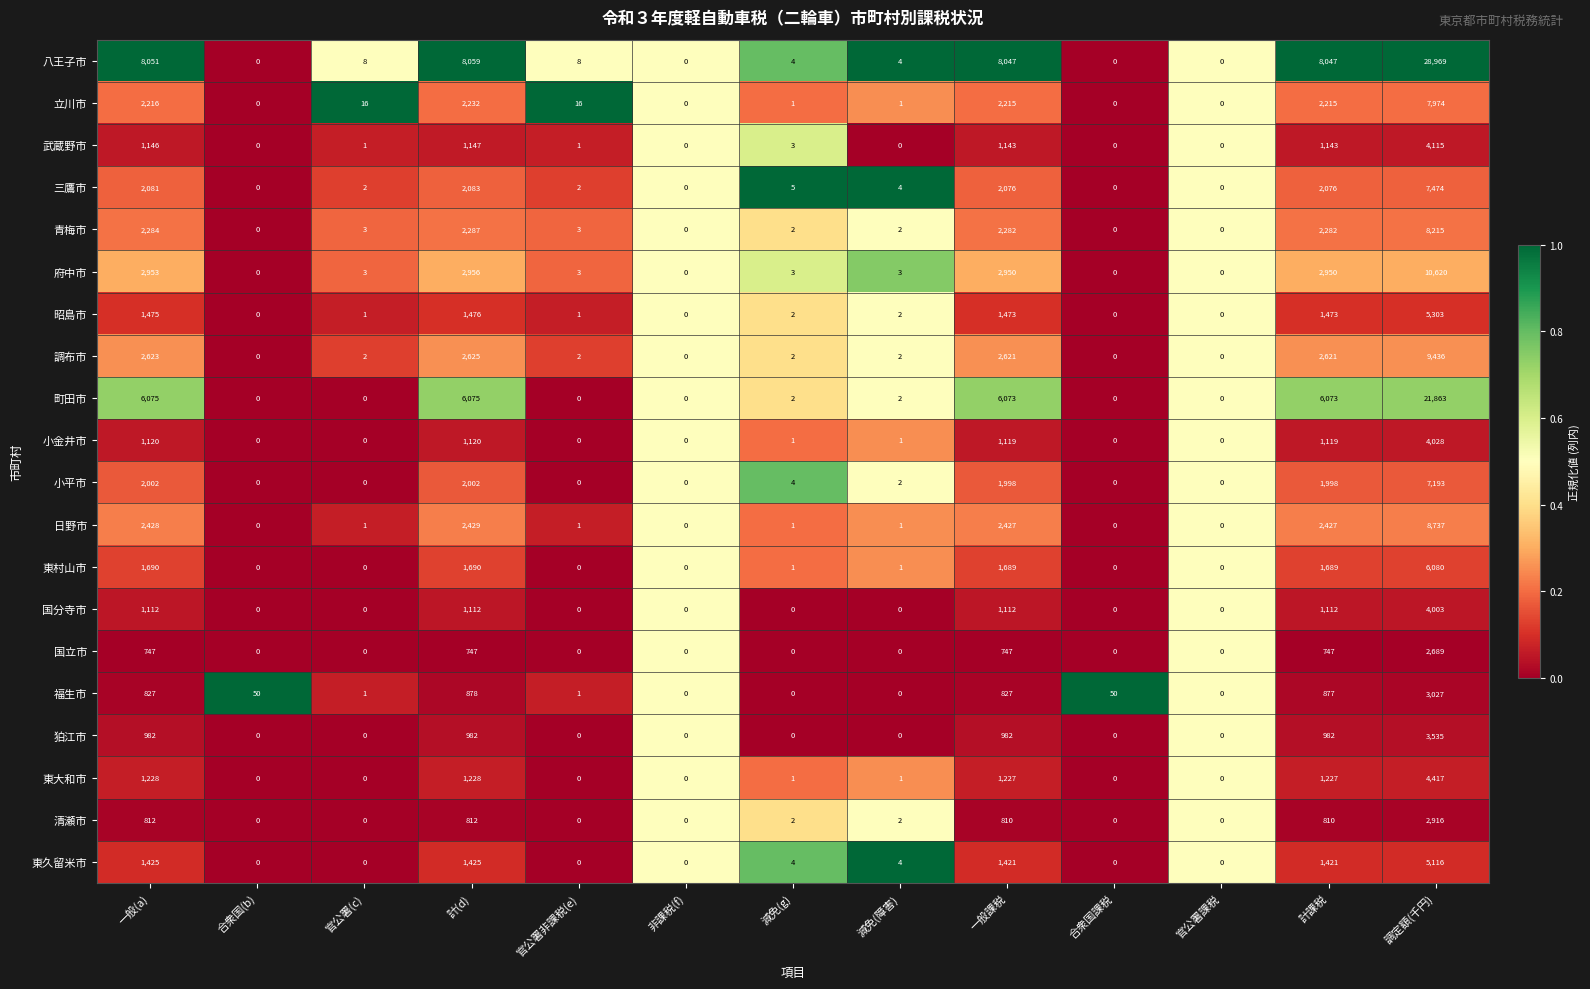

Rank the series at 調定額(千円) from highest to lowest value.

八王子市, 町田市, 府中市, 調布市, 日野市, 青梅市, 立川市, 三鷹市, 小平市, 東村山市, 昭島市, 東久留米市, 東大和市, 武蔵野市, 小金井市, 国分寺市, 狛江市, 福生市, 清瀬市, 国立市